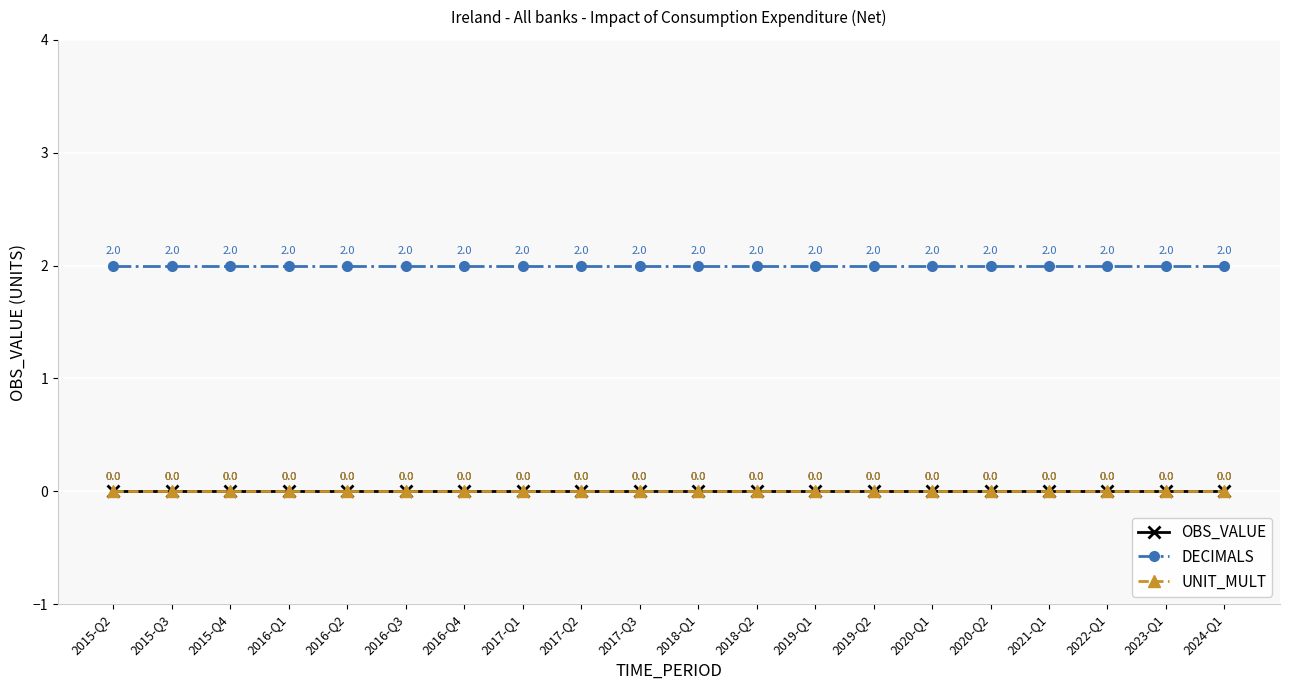

Does the chart have visible grid lines?

Yes